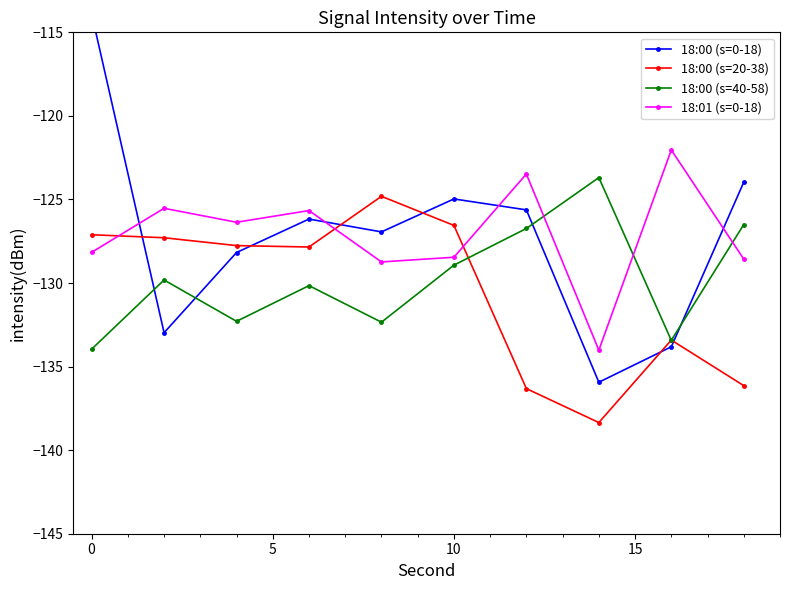

True or false: 18:00 (s=20-38) has more than 0 interior local peaks.

True